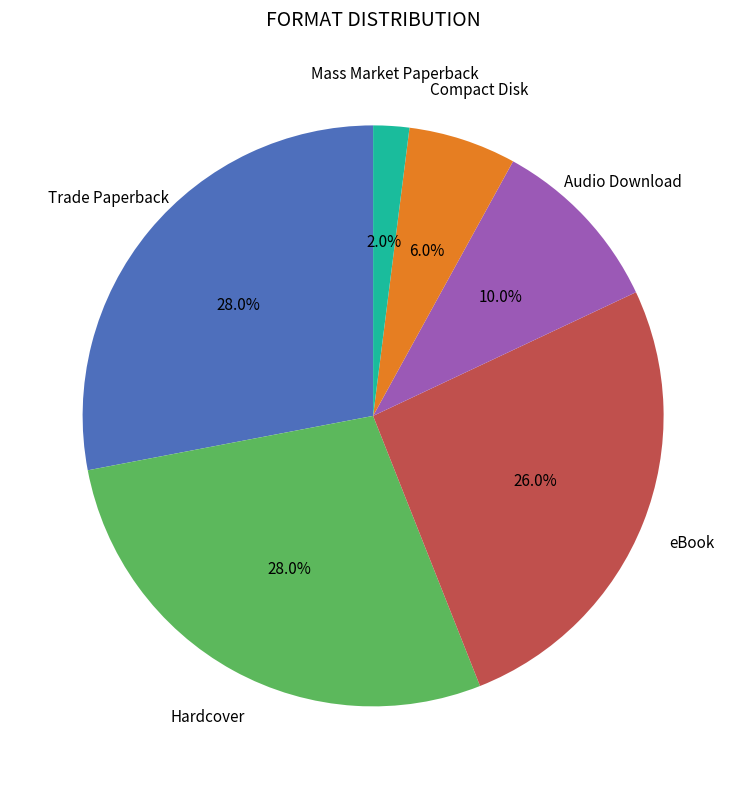

Does any single category account for the majority?

No